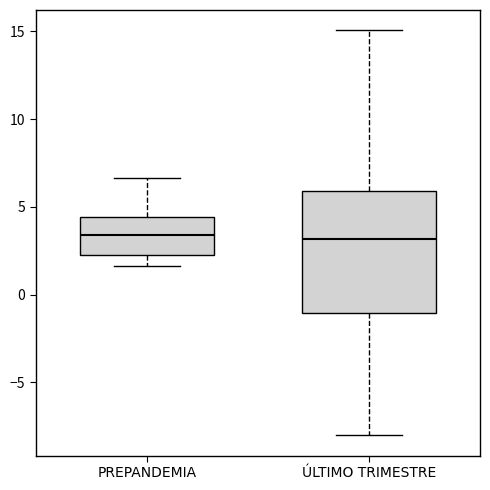

Reading left to right, read every box against the y-axis: the position of its median line, the range the box covers, and the ends of its whiskers. The values are not printed on the chart, so give them approximately, as read against the axis.

PREPANDEMIA: median 3.5, box 2.0 to 4.5, whiskers 1.5 to 6.5
ÚLTIMO TRIMESTRE: median 3.0, box -1.0 to 6.0, whiskers -8.0 to 15.0